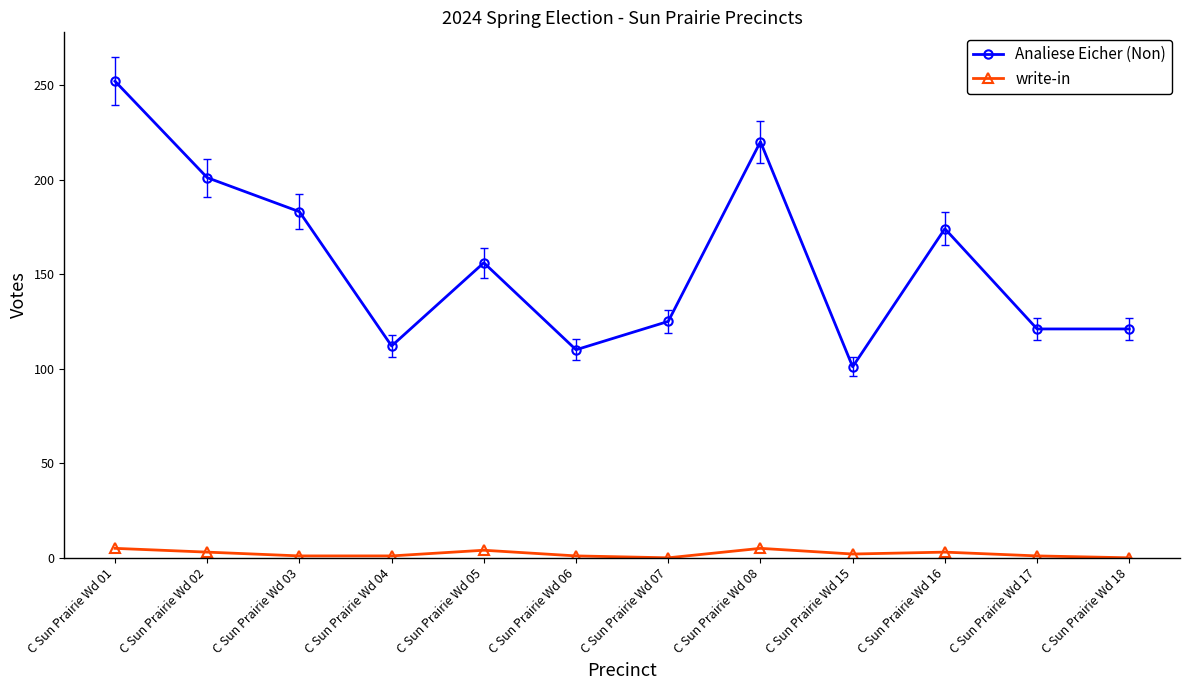

Where is the first local maximum for Analiese Eicher (Non)?

C Sun Prairie Wd 05